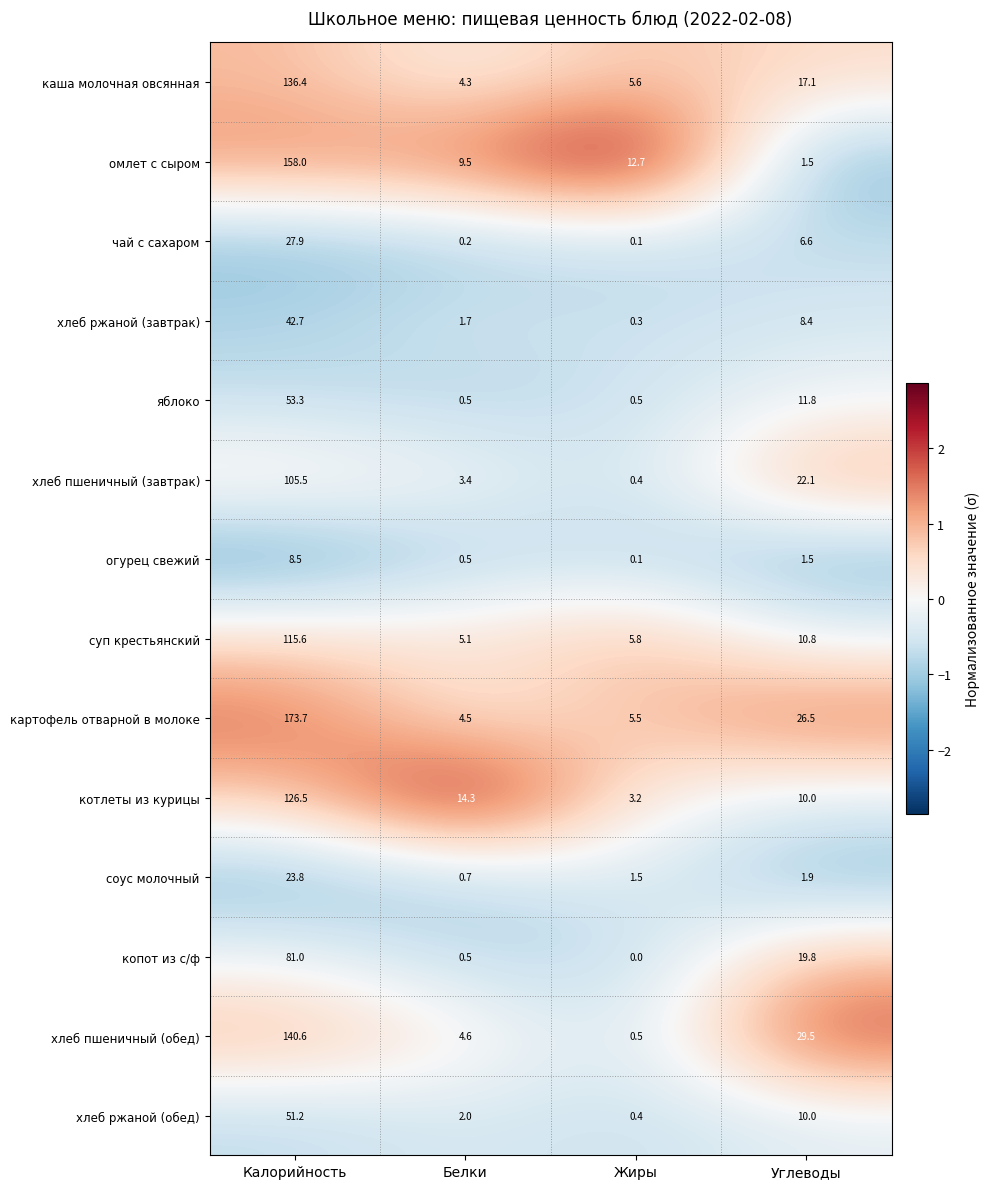

Count the number of categories in the chart.

4